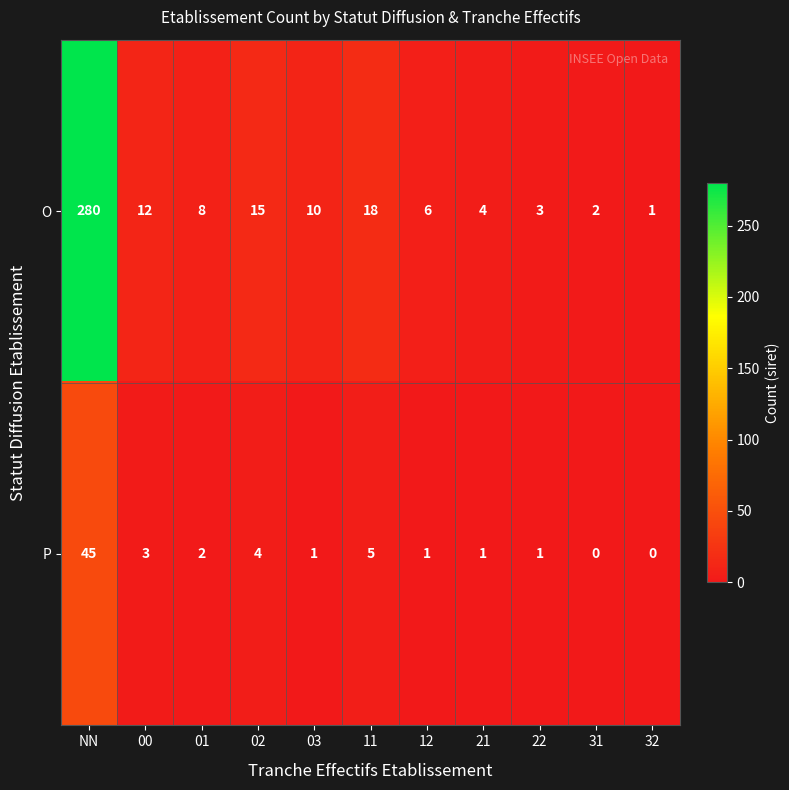

Rank the series at 02 from highest to lowest value.

O, P